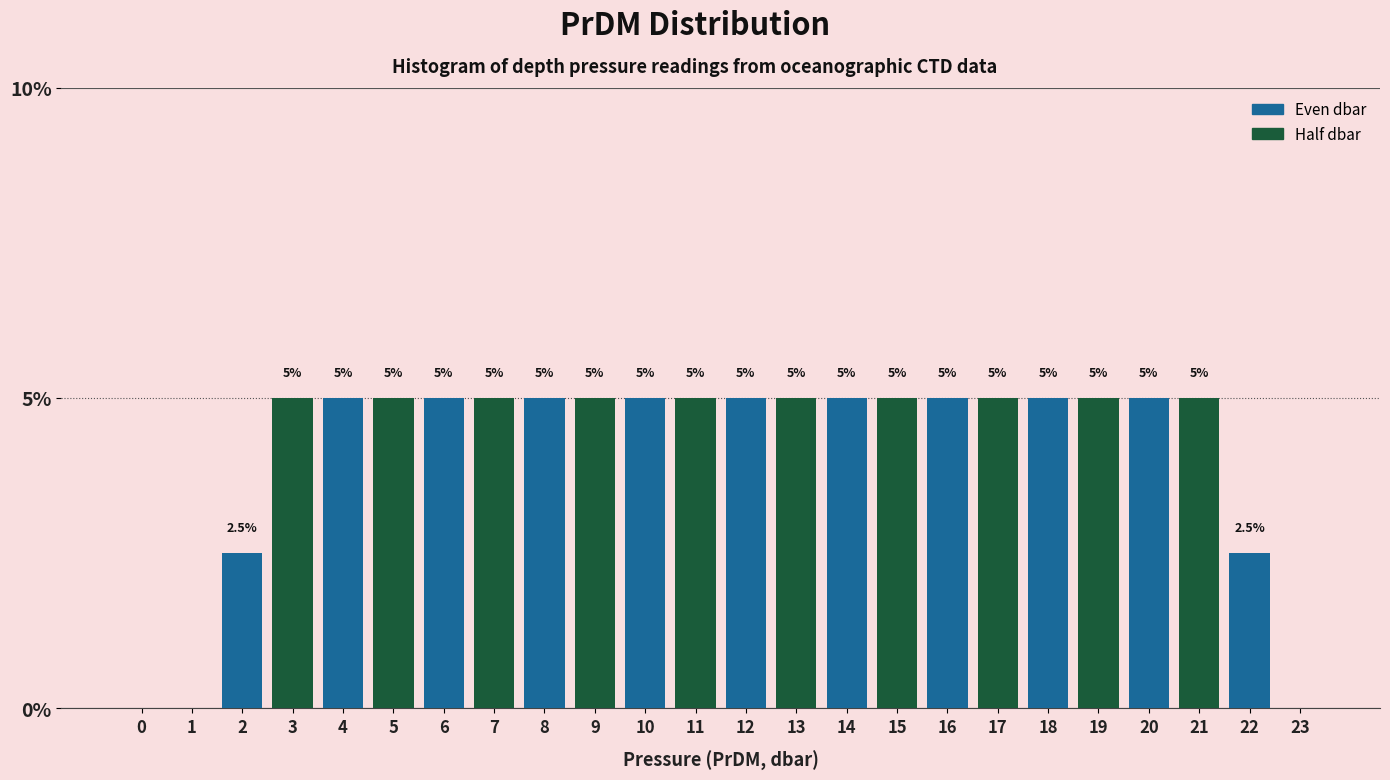

Reading right to left, what are all the values shown in this chart?

23=0.0	22=2.5	21=5.0	20=5.0	19=5.0	18=5.0	17=5.0	16=5.0	15=5.0	14=5.0	13=5.0	12=5.0	11=5.0	10=5.0	9=5.0	8=5.0	7=5.0	6=5.0	5=5.0	4=5.0	3=5.0	2=2.5	1=0.0	0=0.0